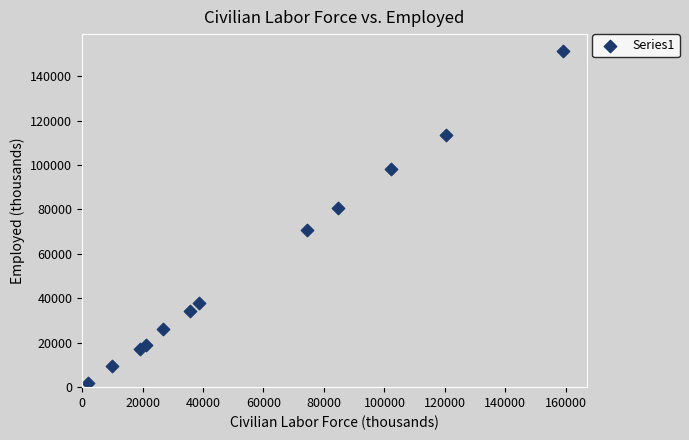

What Y value in the scatter plot is closest to 76693?

80568